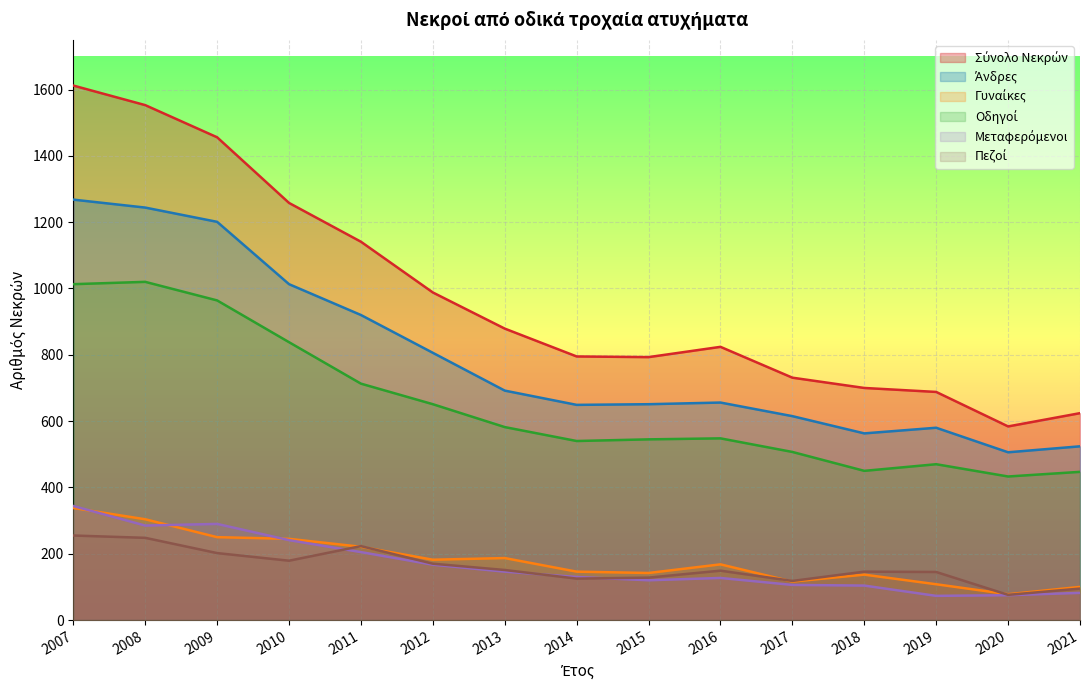

Which has a higher value, 2015 or 2007?

2007